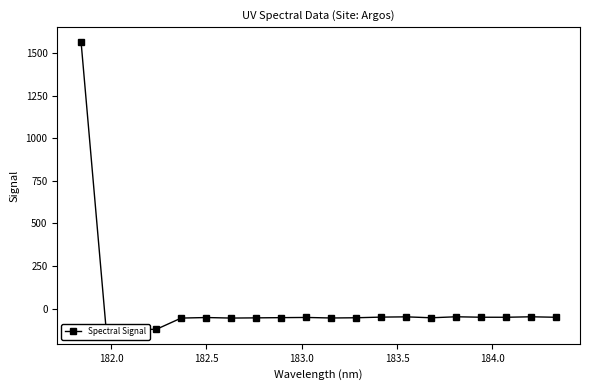

What is the value of the 11th point from the left?

-55.7